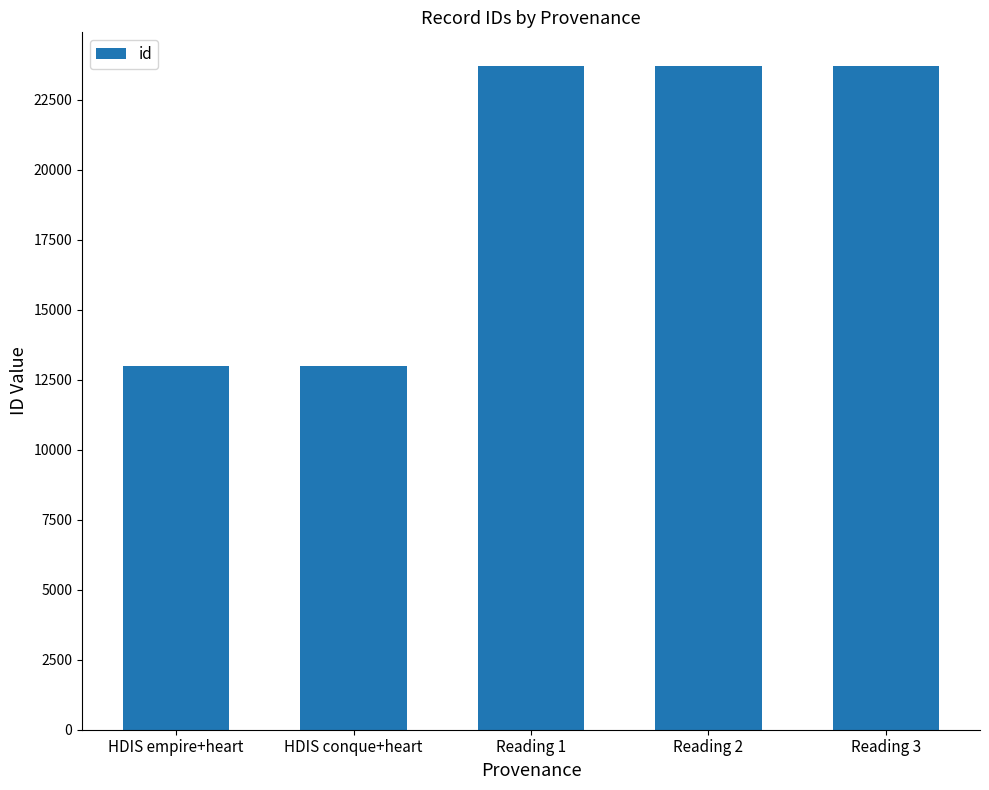

Are the bars horizontal?

No